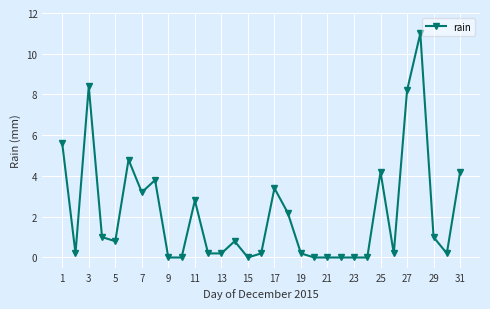

How many series are shown in this chart?

1